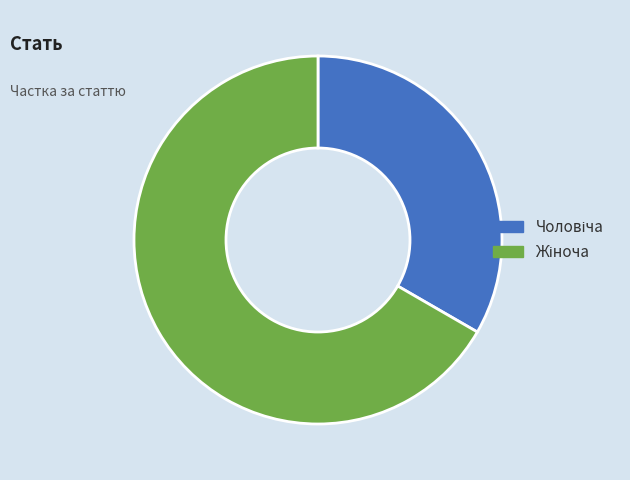

Is there a majority slice in this chart?

Yes